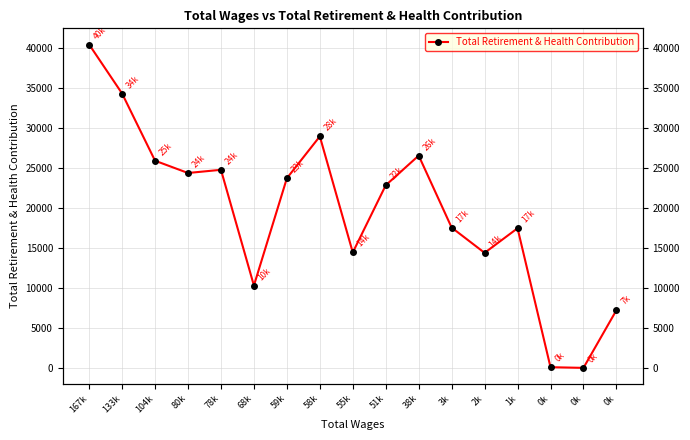

What is the maximum value shown in the chart?

40388